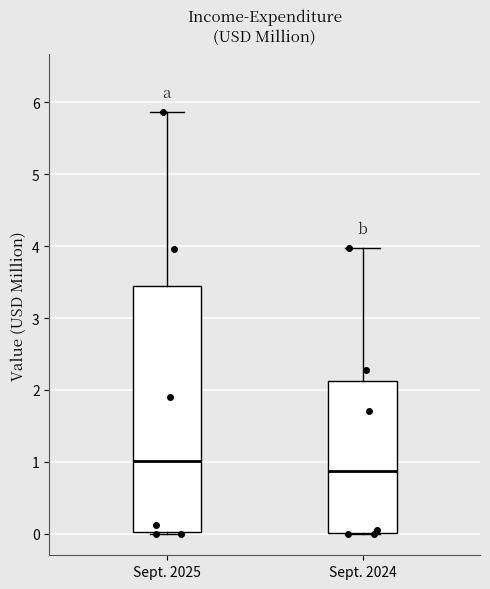

Reading left to right, read every box against the y-axis: the position of its median line, the range the box covers, and the ends of its whiskers. The values are not printed on the chart, so give them approximately, as read against the axis.

Sept. 2025: median 1.0, box 0.0 to 3.4, whiskers 0.0 to 5.9
Sept. 2024: median 0.9, box 0.0 to 2.1, whiskers 0.0 to 4.0